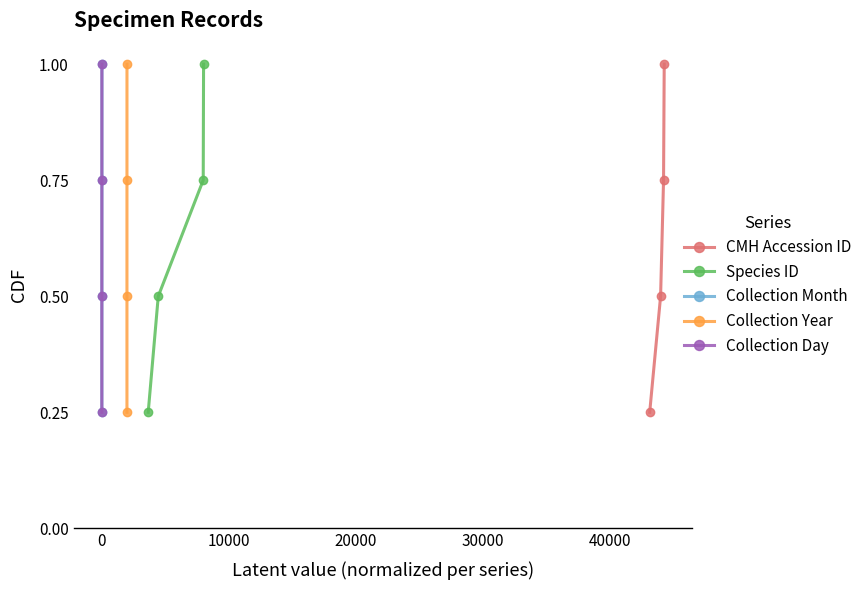

What is the maximum value for CMH Accession ID?

1.0